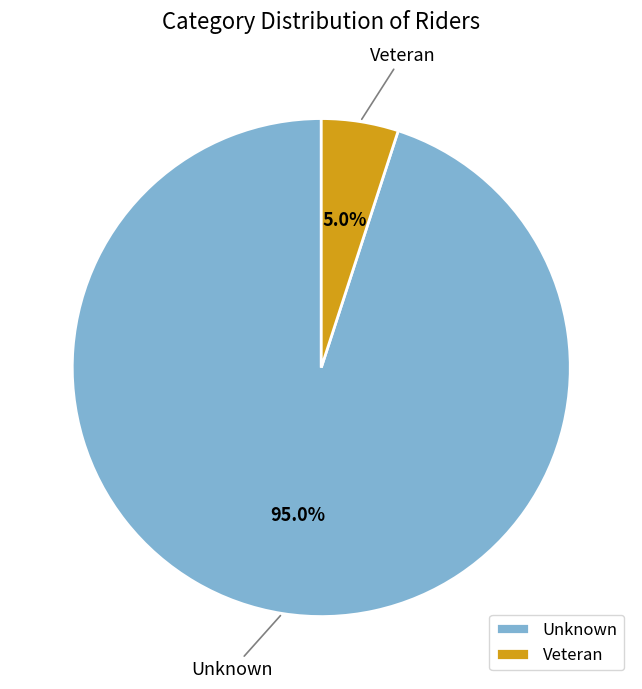

Approximately how many times larger is the value at Unknown compared to Veteran?

19.0